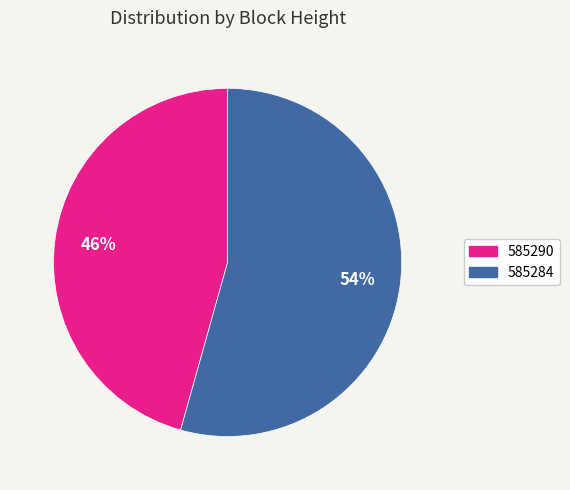

To the nearest percent, what portion does 585284 represent?

54%